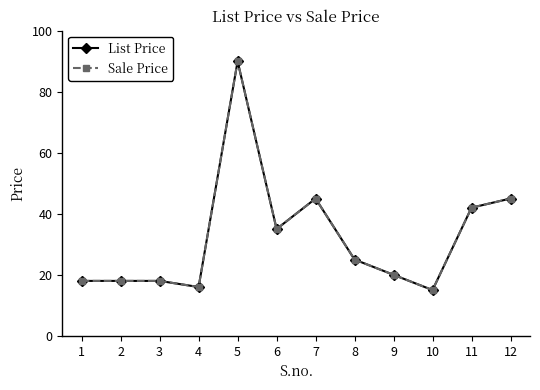

What is the sum of all Sale Price values?

387